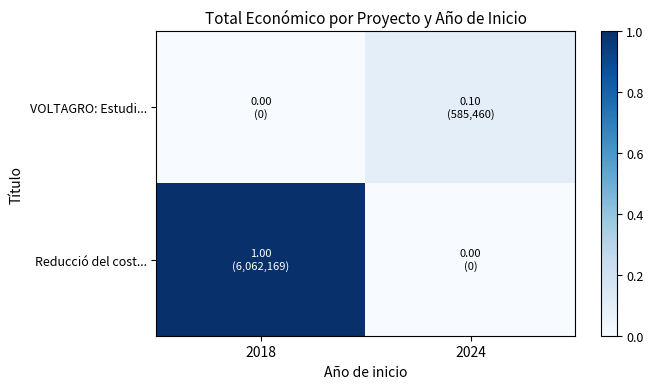

How many data points does each series have?

2